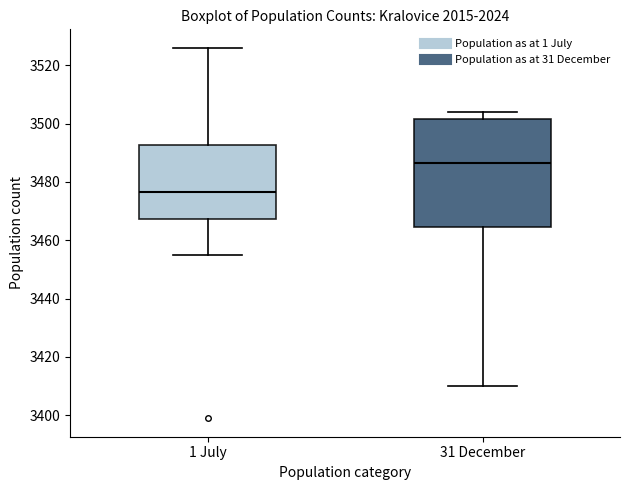

Reading left to right, read every box against the y-axis: the position of its median line, the range the box covers, and the ends of its whiskers. The values are not printed on the chart, so give them approximately, as read against the axis.

1 July: median 3476, box 3468 to 3492, whiskers 3456 to 3526
31 December: median 3486, box 3464 to 3502, whiskers 3410 to 3504